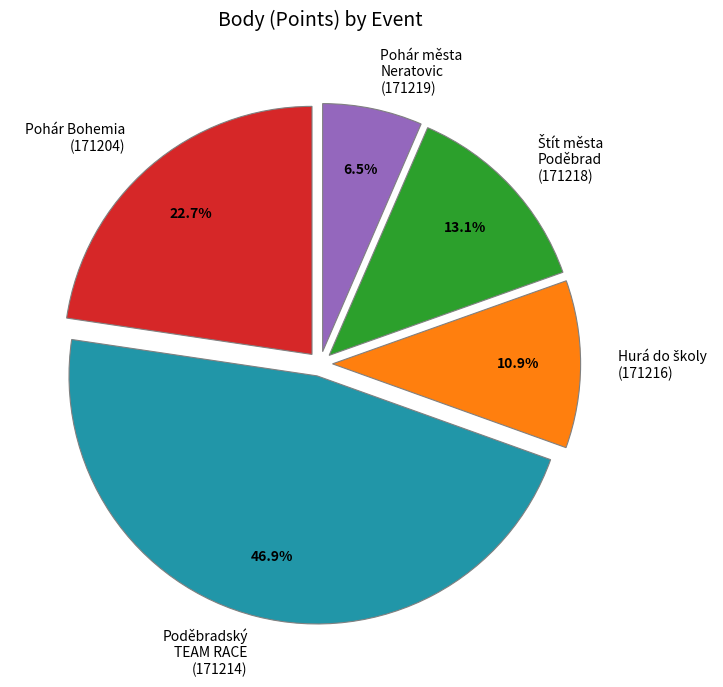

Does any single category account for the majority?

No